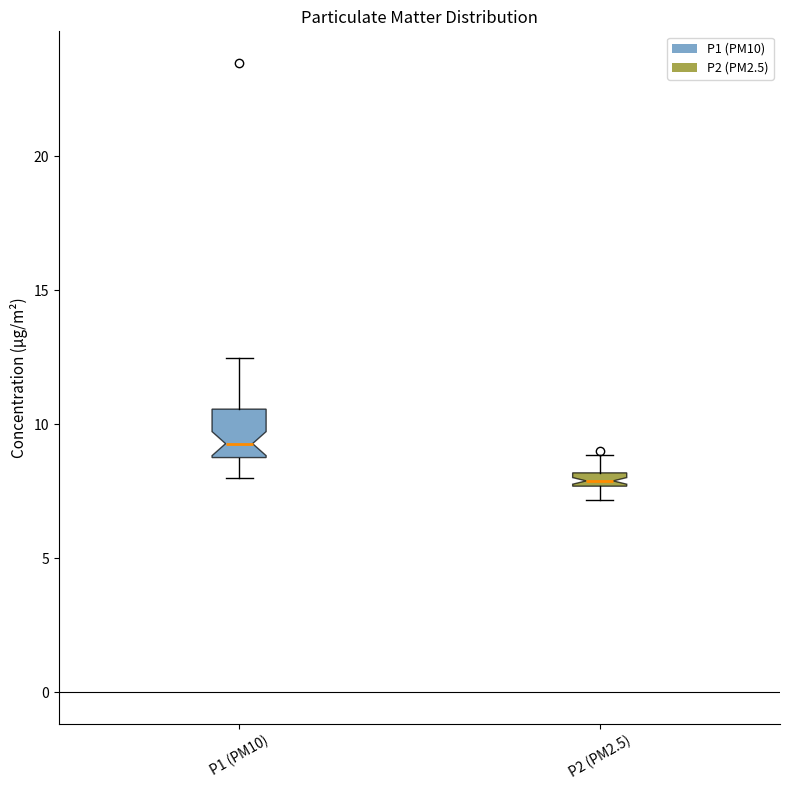

Comparing the boxes themselves (not the whiskers), which one is the tallest?

P1 (PM10)